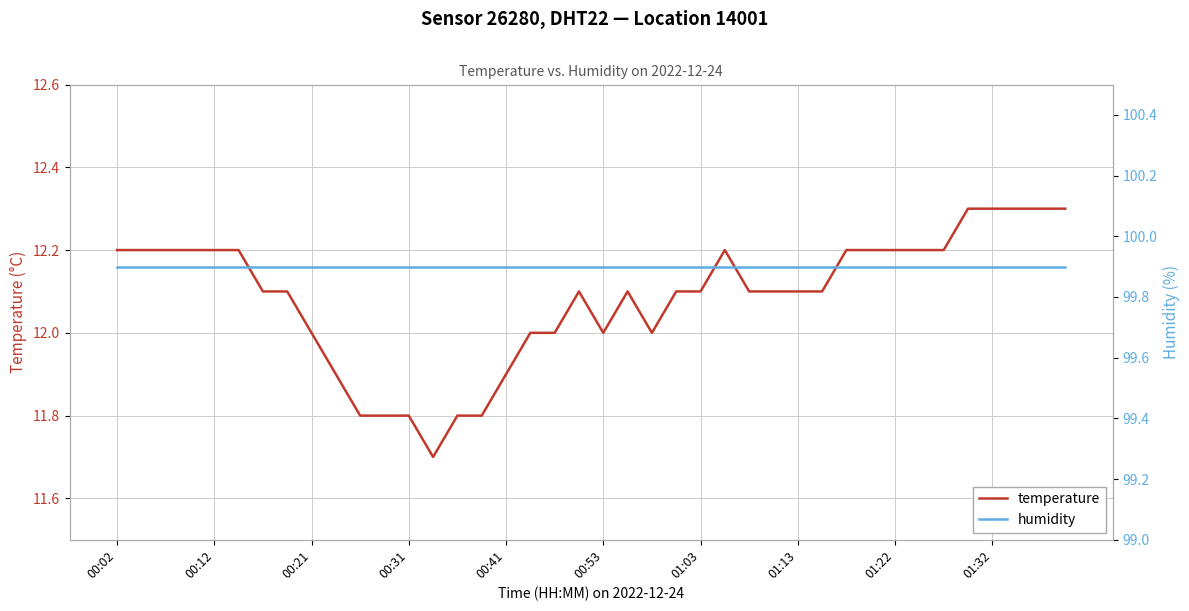

How many temperature values are between 12 and 13?

32